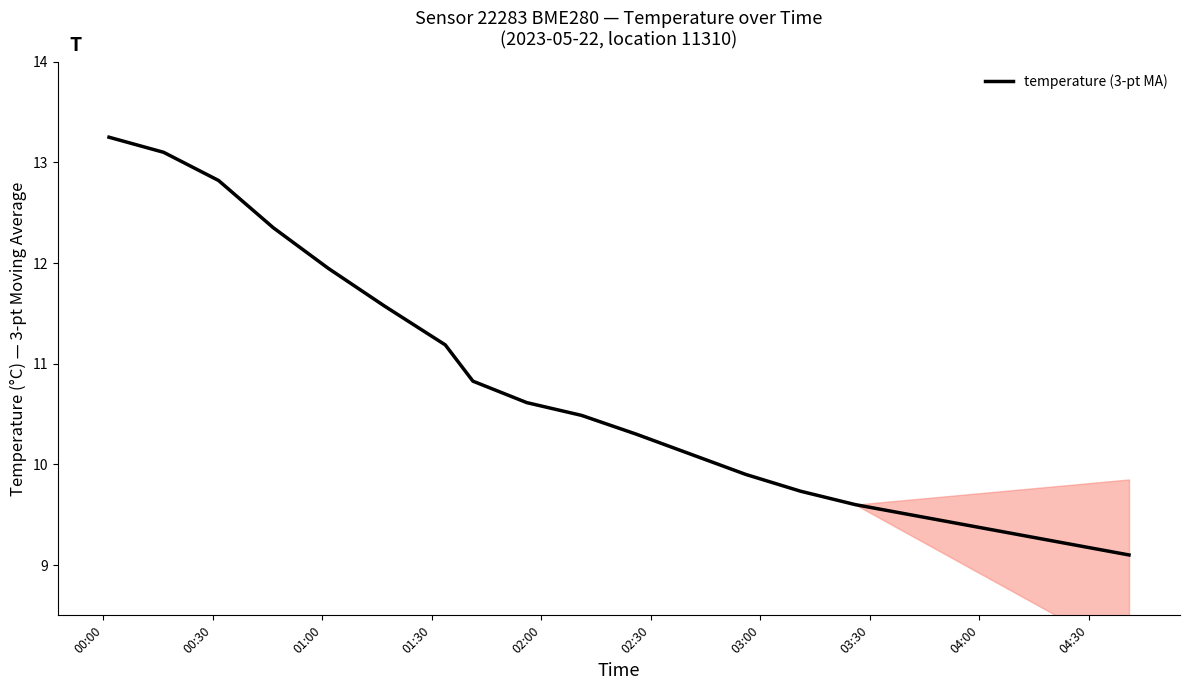

What is the smallest value displayed?

9.1